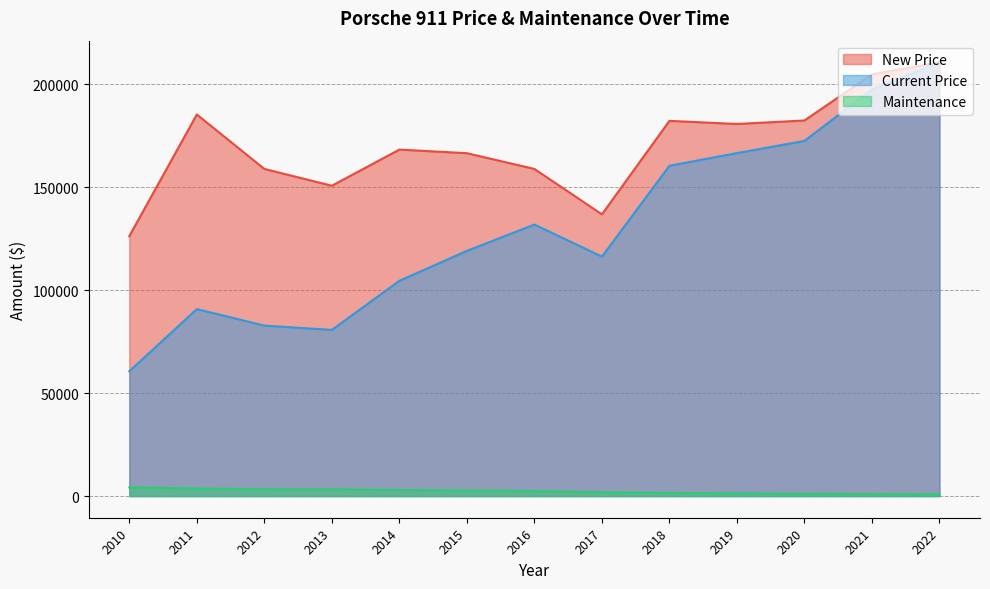

Reading right to left, transcribe all the data shown in this chart.

New Price: 2010=126170	2011=185242	2012=158810	2013=150655	2014=168200	2015=166444	2016=158807	2017=136764	2018=182150	2019=180625	2020=182333	2021=204770	2022=210554
Current Price: 2010=60562	2011=90769	2012=82752	2013=80661	2014=104482	2015=119042	2016=131810	2017=116249	2018=160340	2019=166515	2020=172409	2021=197422	2022=210554
Maintenance: 2010=4207	2011=3674	2012=3307	2013=3263	2014=2919	2015=2688	2016=2439	2017=1814	2018=1506	2019=1310	2020=1075	2021=927	2022=835